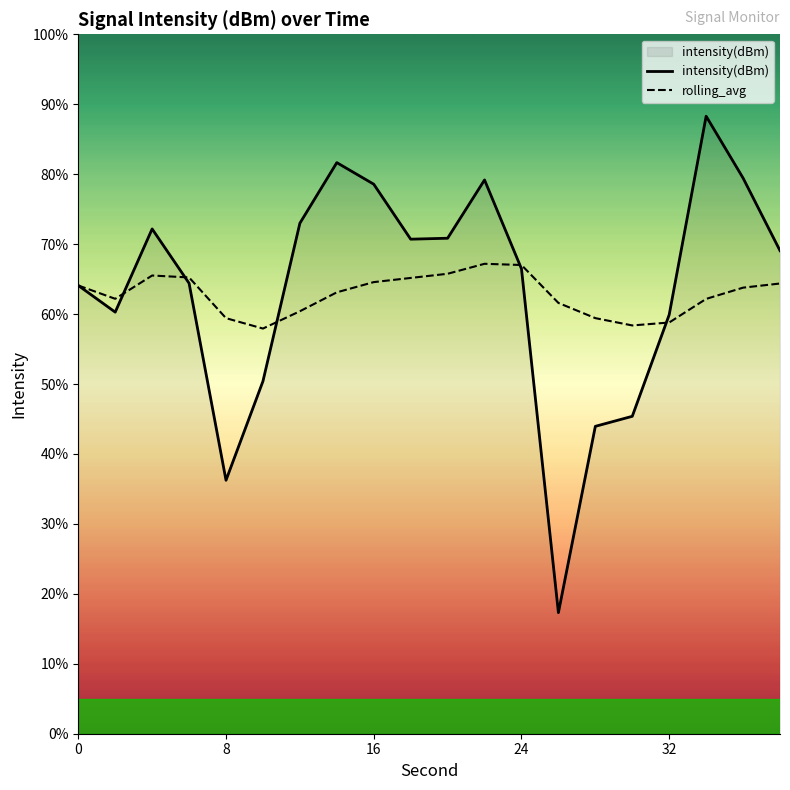

Rank the series by their maximum value, from lowest to highest.

rolling_avg, intensity(dBm)